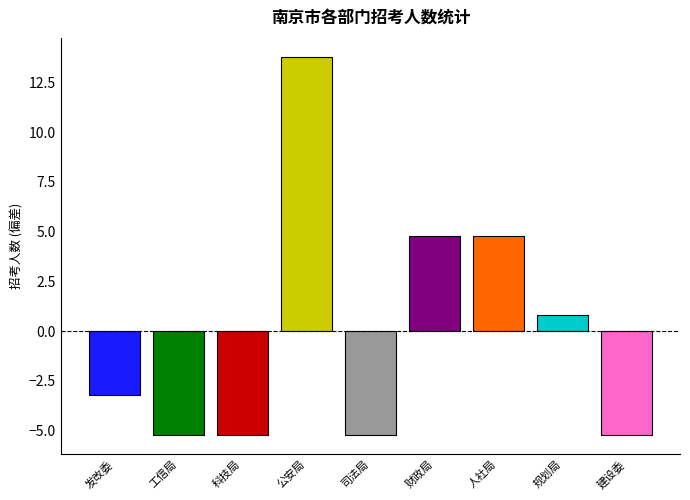

What is the greatest value displayed?

13.8